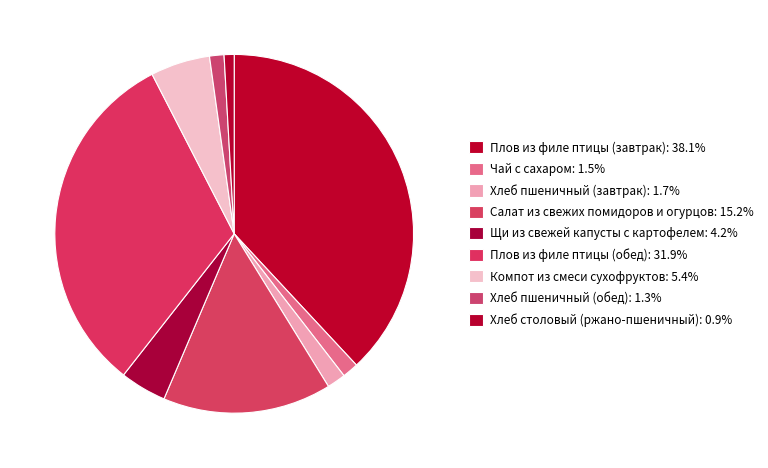

How many segments does this pie chart have?

9